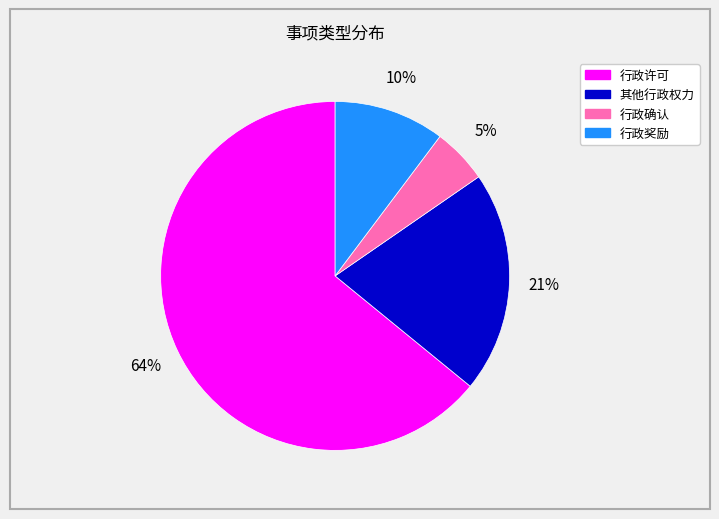

To the nearest percent, what percentage of the pie is 行政奖励?

10%